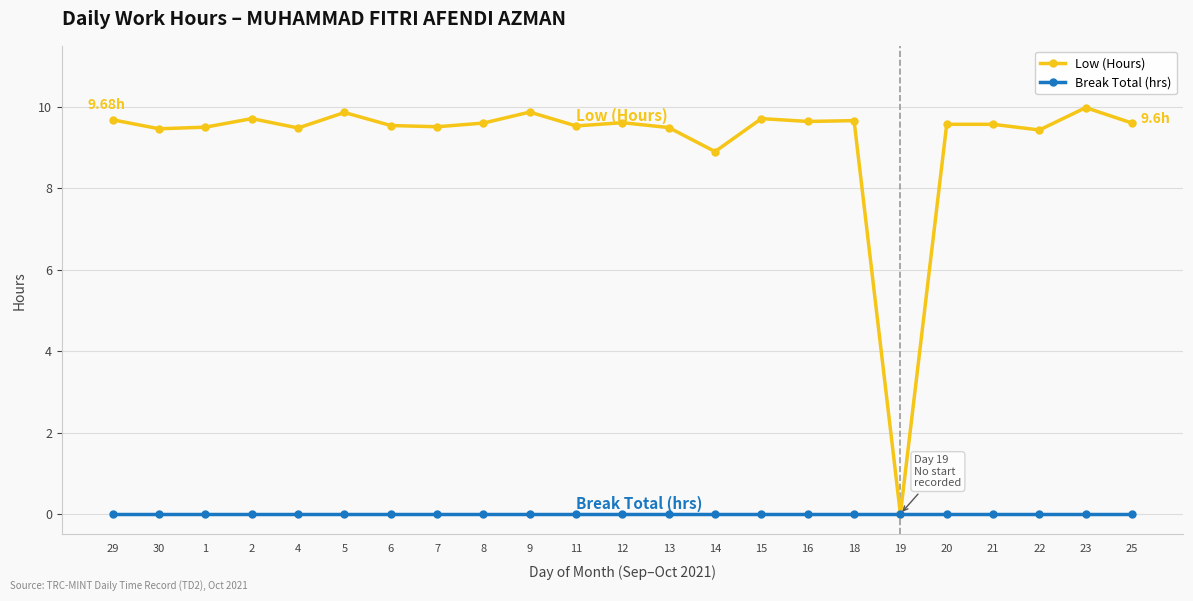

What are all the series names shown in the legend?

Low (Hours), Break Total (hrs)